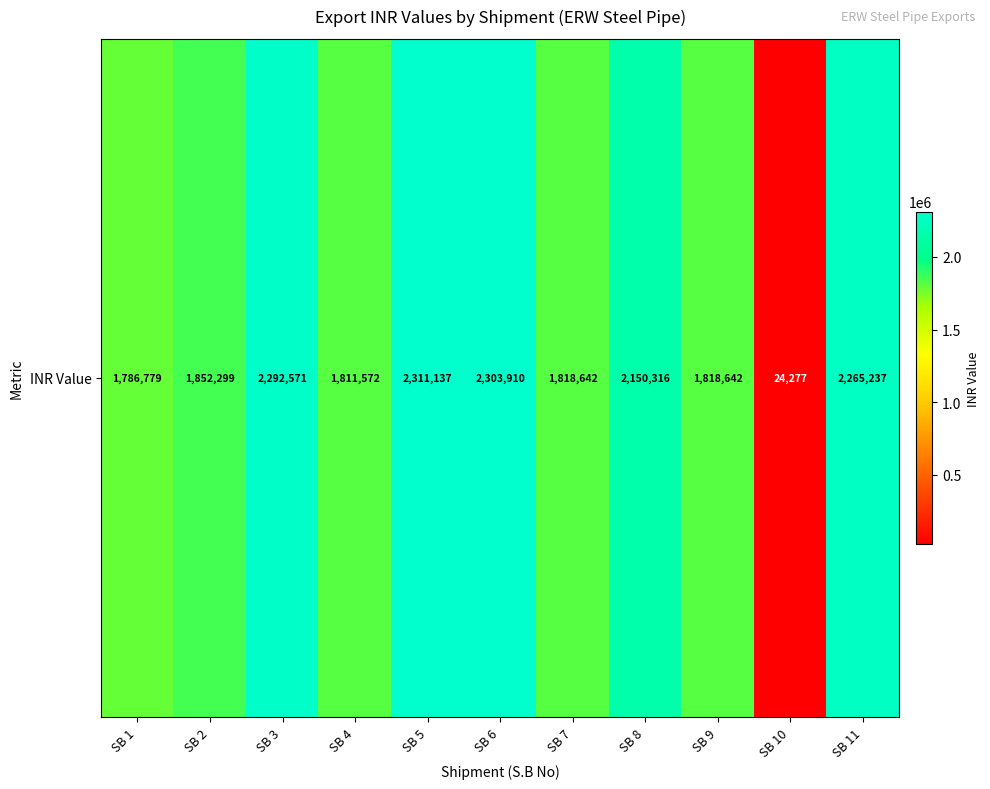

At which label is the value closest to 1167706?

SB 1